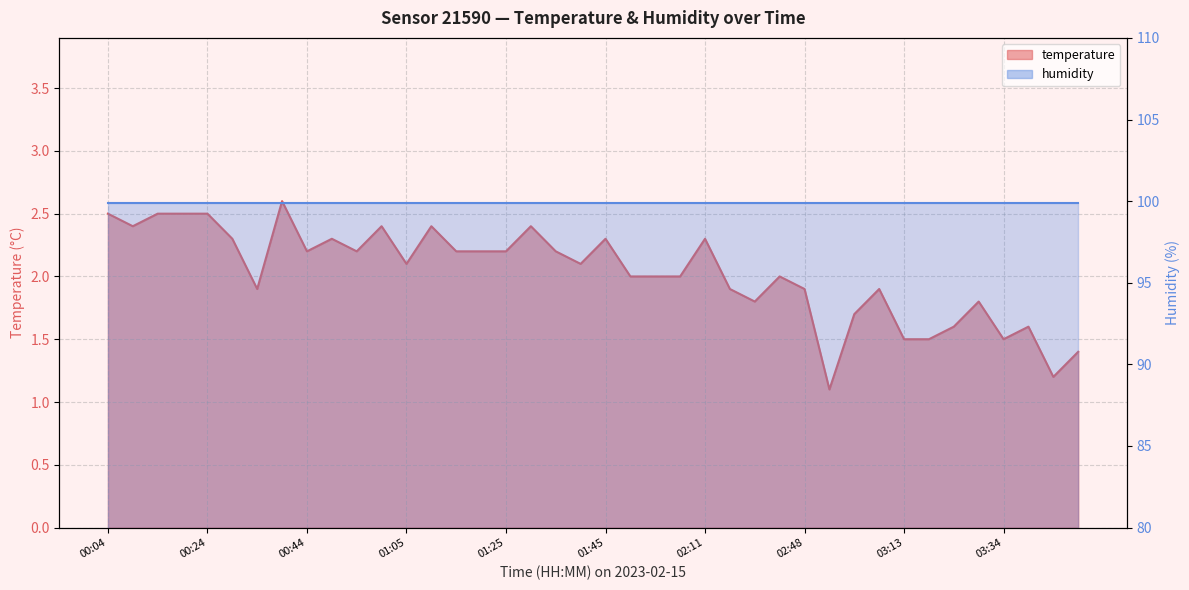

The chart shows a value of 2.2 at 03:55. True or false?

False